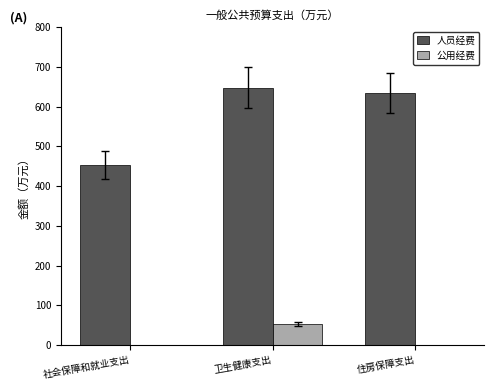

Which series changed the most between 社会保障和就业支出 and 卫生健康支出?

人员经费